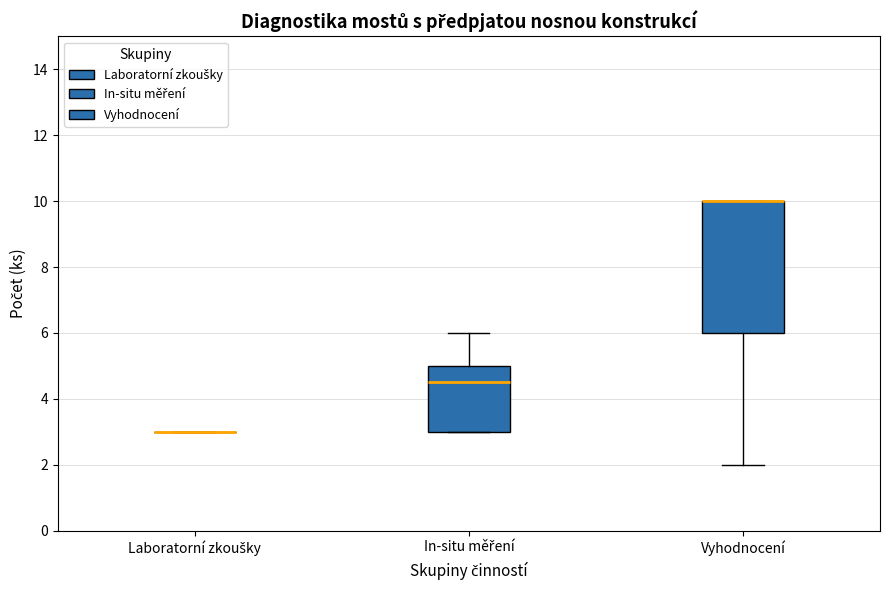

Reading left to right, read every box against the y-axis: the position of its median line, the range the box covers, and the ends of its whiskers. The values are not printed on the chart, so give them approximately, as read against the axis.

Laboratorní zkoušky: box collapsed to a line at 3.0, whiskers 3.0 to 3.0
In-situ měření: median 4.6, box 3.0 to 5.0, whiskers 3.0 to 6.0
Vyhodnocení: median 10.0 (drawn on the box's upper edge), box 6.0 to 10.0, whiskers 2.0 to 10.0